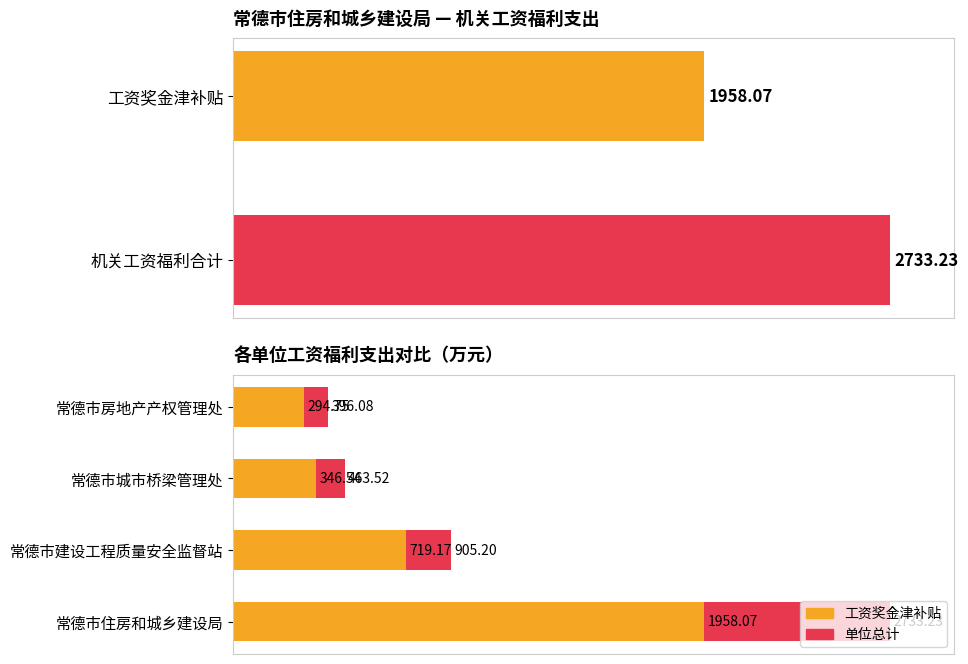

Which series has the largest range (max minus min)?

单位总计